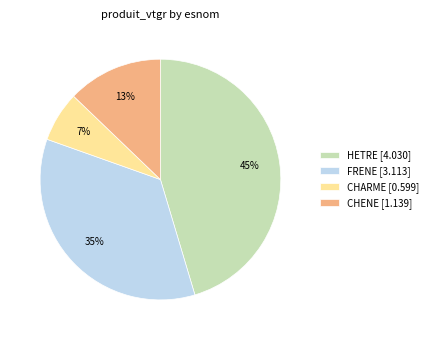

Count the number of slices in the pie.

4